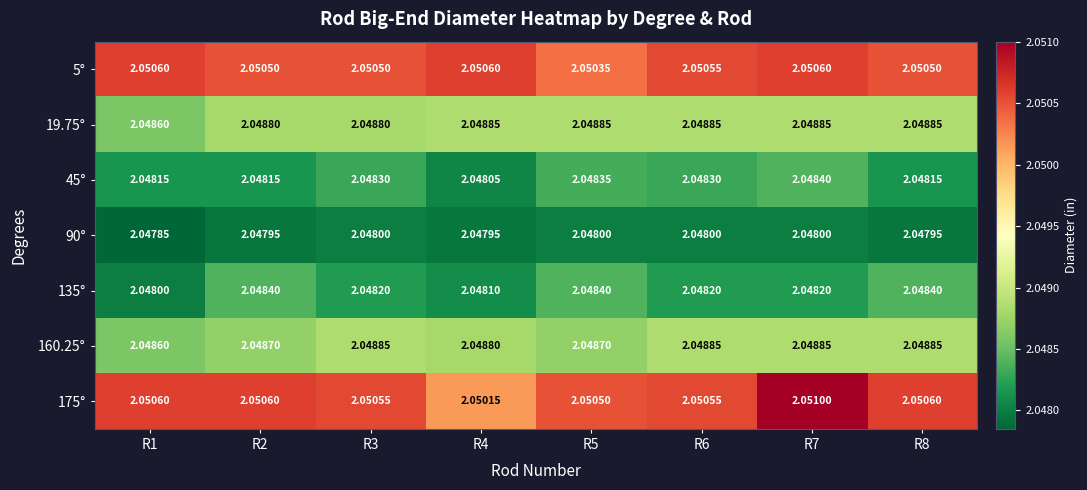

Between R5 and R7, which series saw the biggest shift?

175°